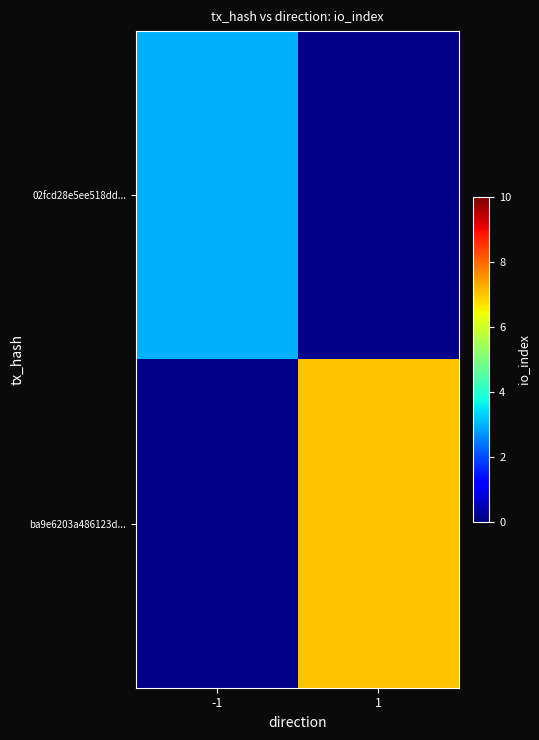

How many series are shown in this chart?

2